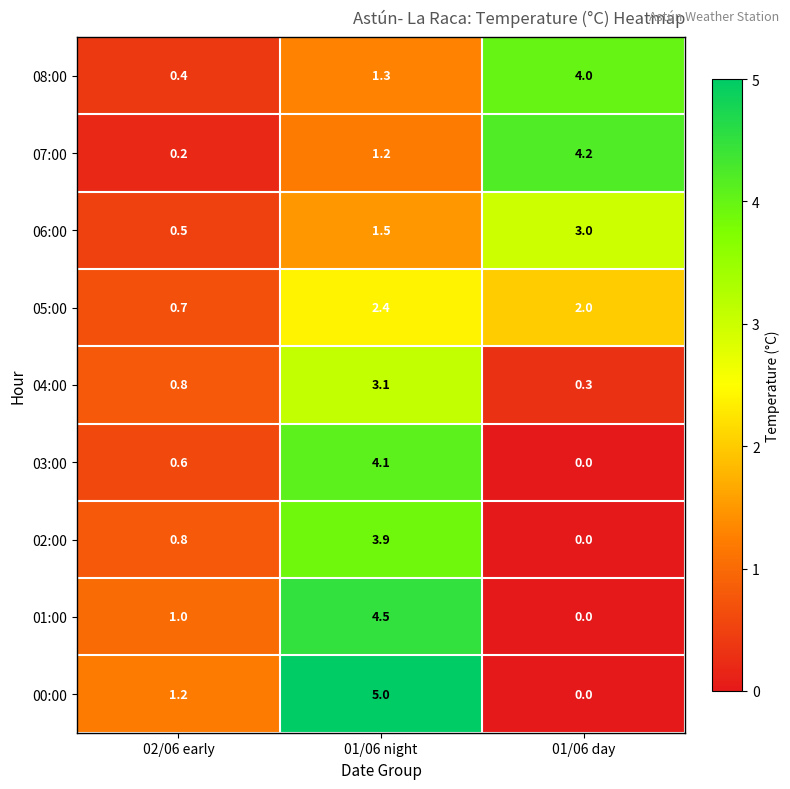

Where is 06:00 nearest to the value 1?

02/06 early